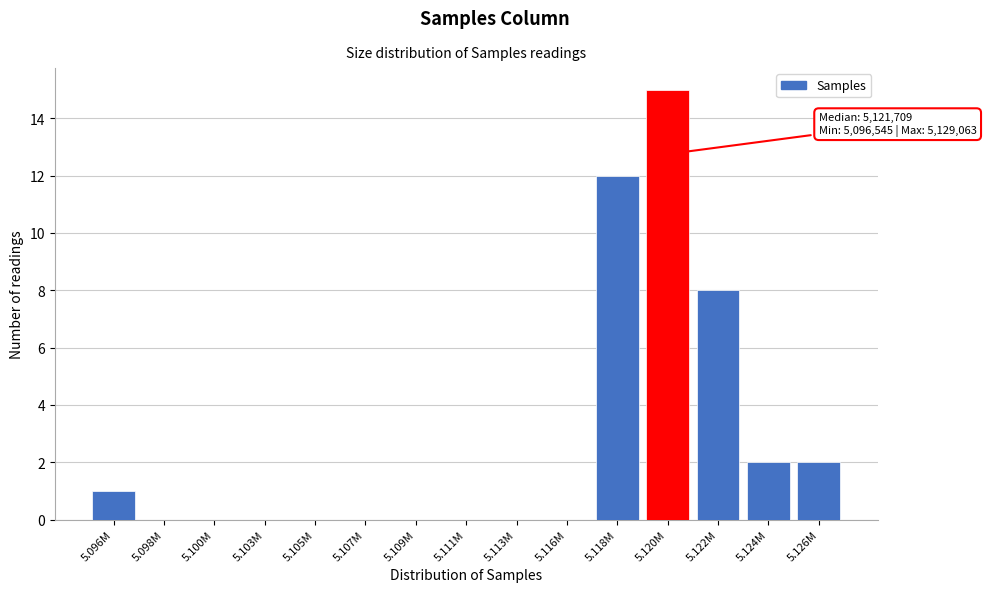

Reading left to right, list all the values displayed in this chart.

5.096M=1	5.098M=0	5.100M=0	5.103M=0	5.105M=0	5.107M=0	5.109M=0	5.111M=0	5.113M=0	5.116M=0	5.118M=12	5.120M=15	5.122M=8	5.124M=2	5.126M=2